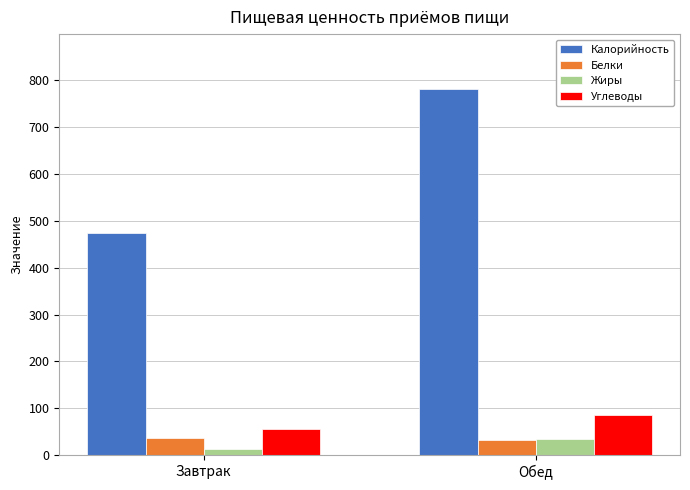

What is the label of the 2nd bar from the left?

Обед